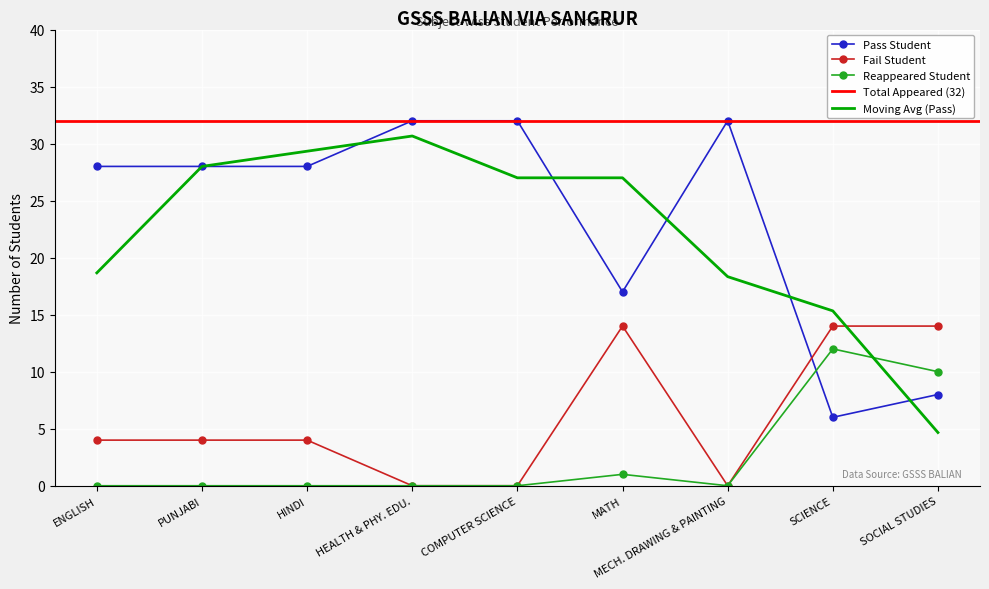

What is the maximum value for Moving Avg (Pass)?

30.7